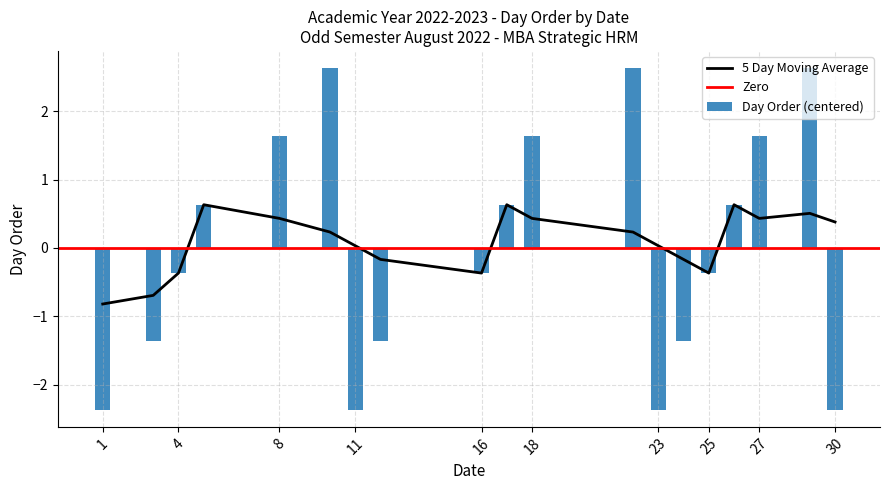

Does the chart contain stacked bars?

No